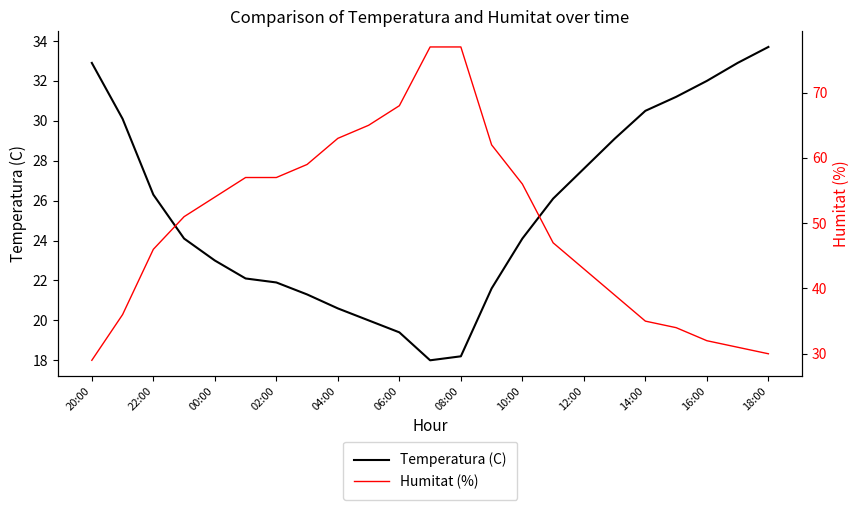

The value of Temperatura (C) at 00:00 is 23.0. True or false?

True